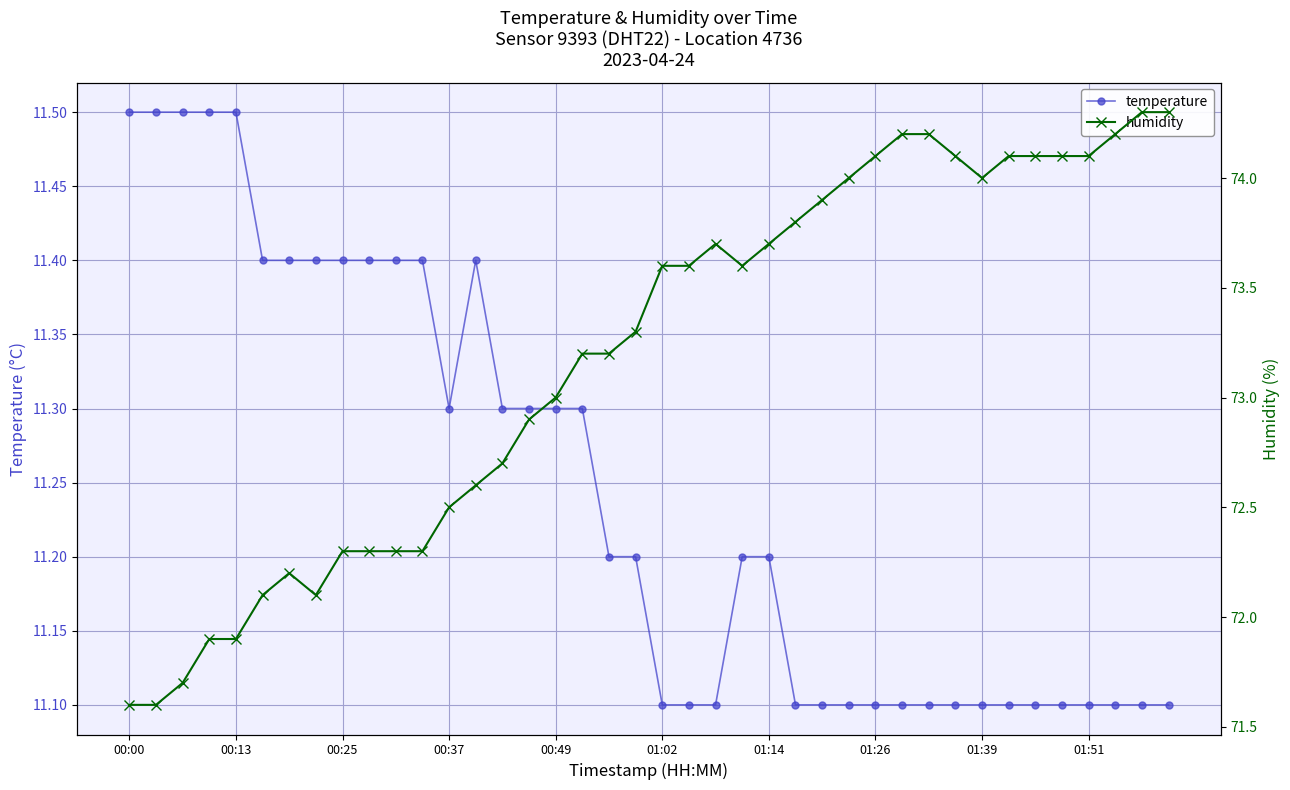

What is the value of the temperature point at the 14th from the left?

11.4